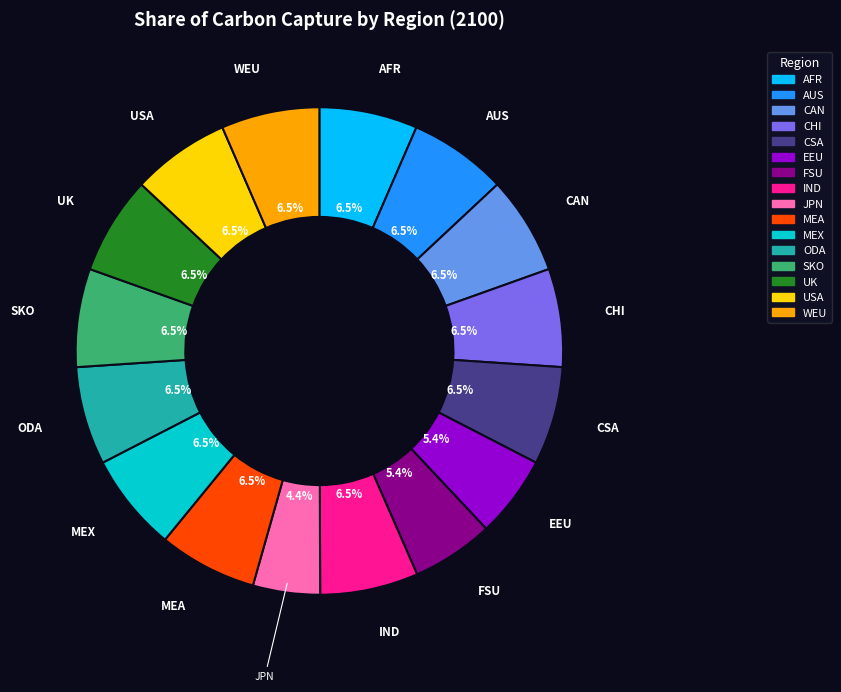

What portion of the pie excludes CSA?

93.5%